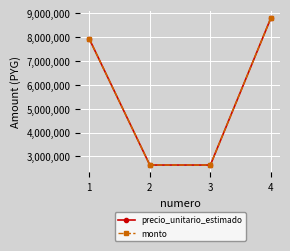

At which label does precio_unitario_estimado reach its peak?

4